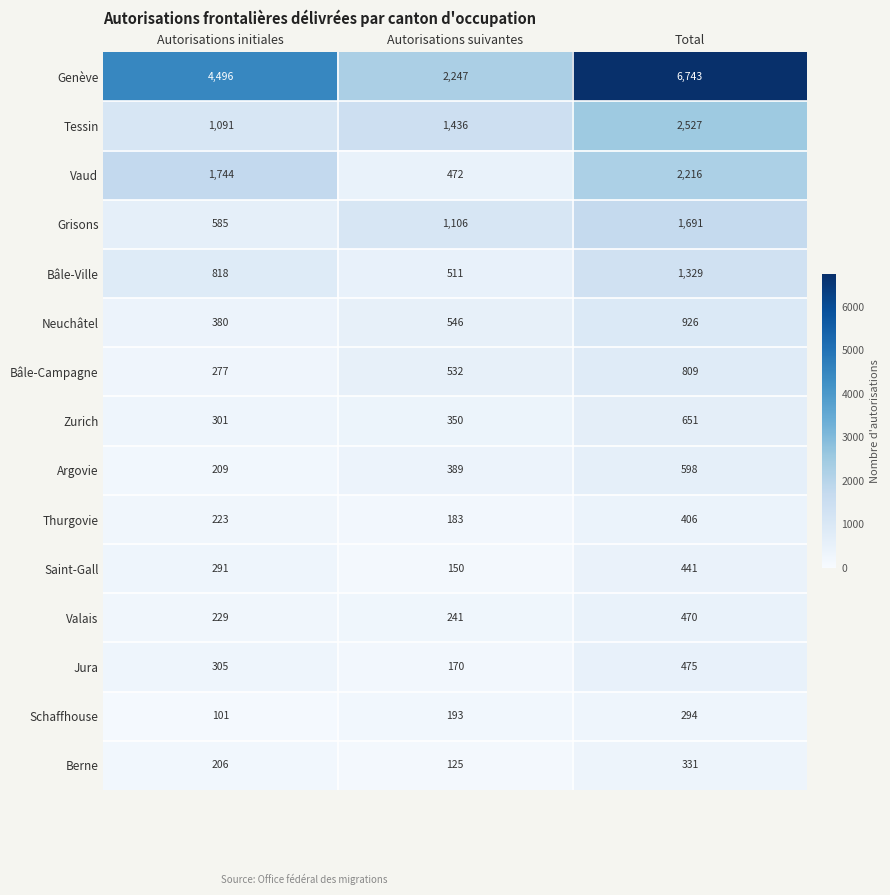

What is the difference between the Berne values at Autorisations initiales and Total?

125